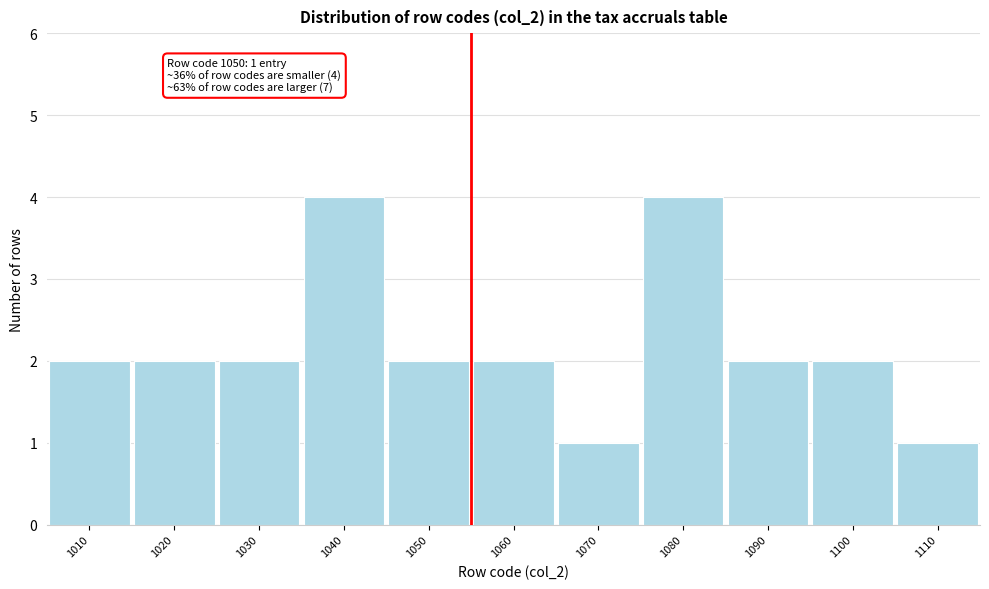

Reading left to right, extract all data points from this chart.

2	2	2	4	2	2	1	4	2	2	1